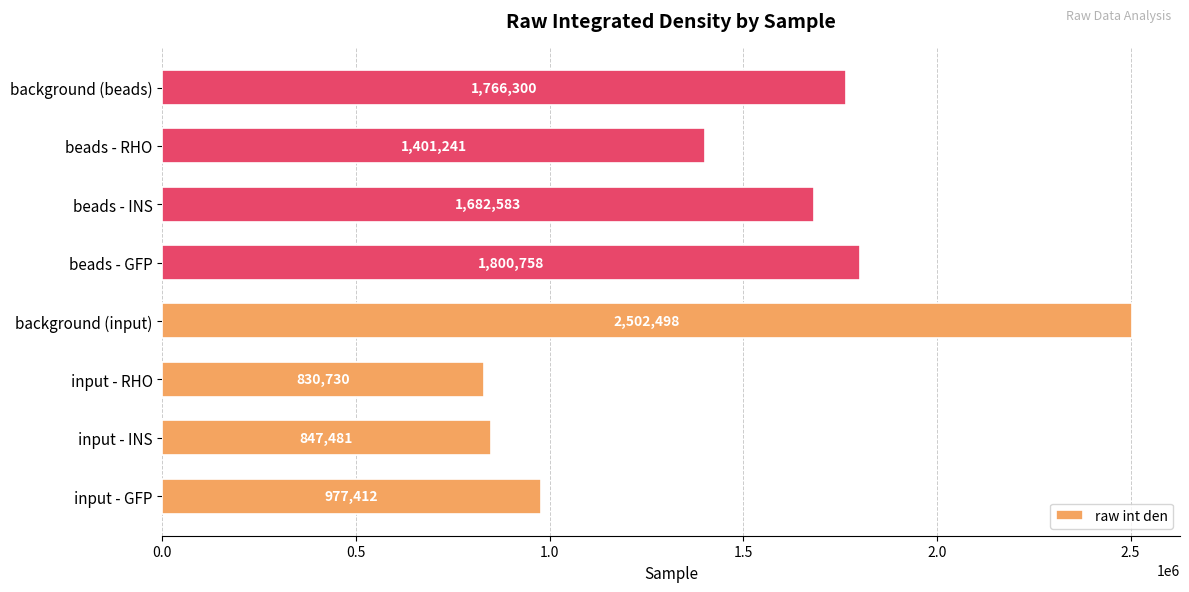

What is the maximum value shown in the chart?

2502498